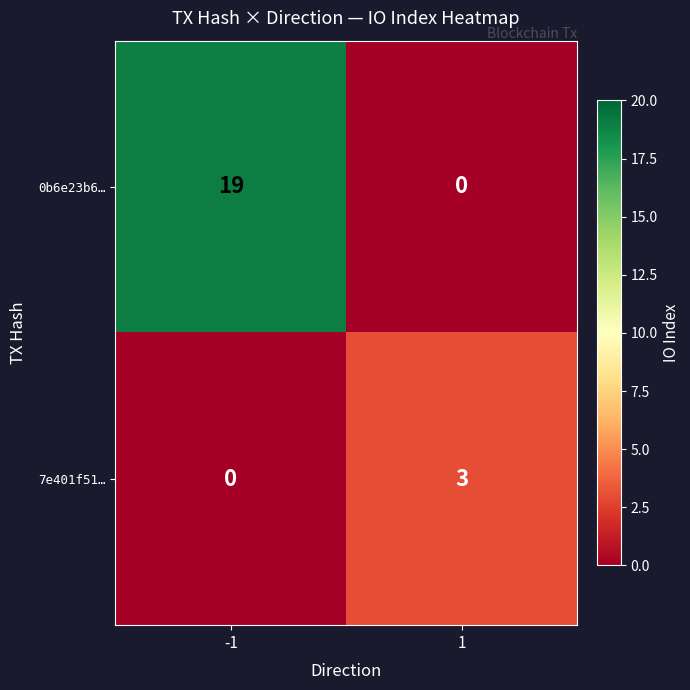

At -1, list the series in order from largest to smallest.

0b6e23b6…, 7e401f51…